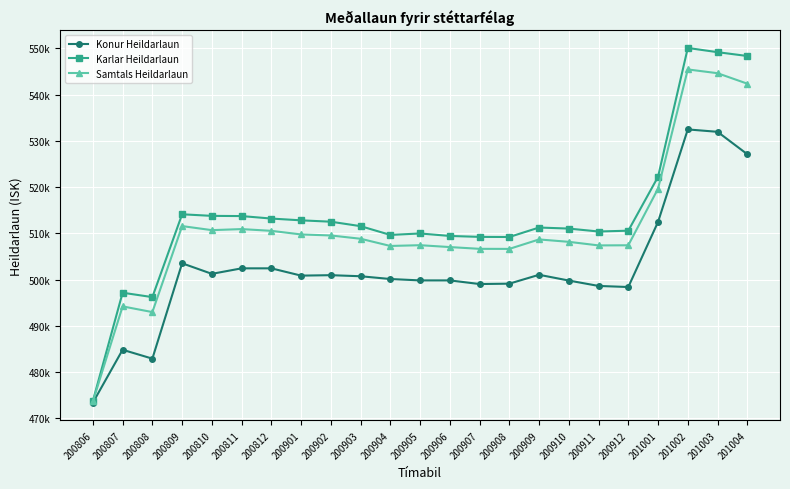

True or false: Karlar Heildarlaun and Konur Heildarlaun cross at least once.

False